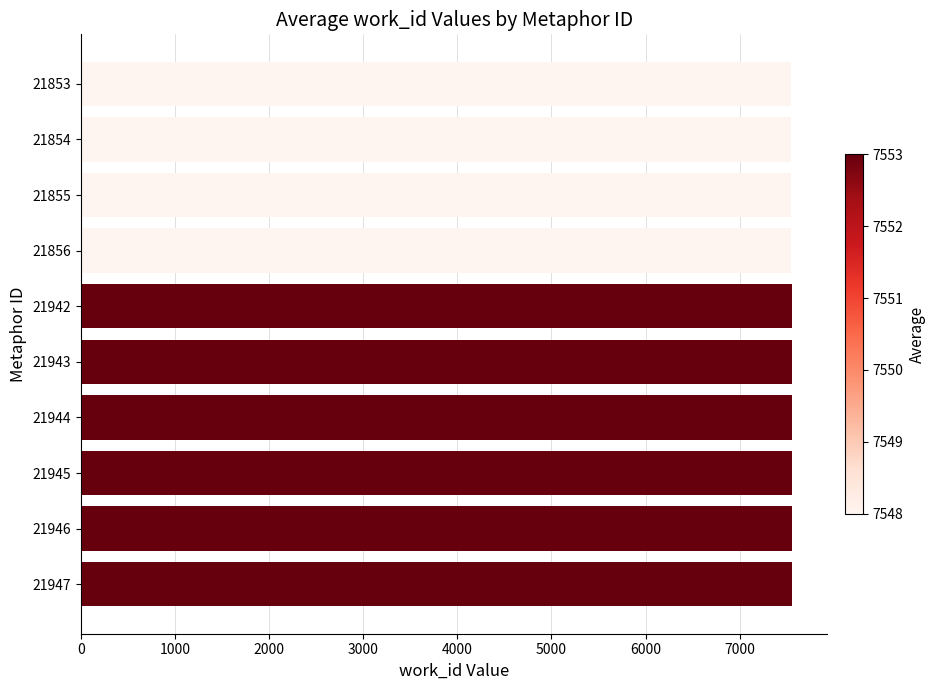

The value at 21943 is 7553. True or false?

True